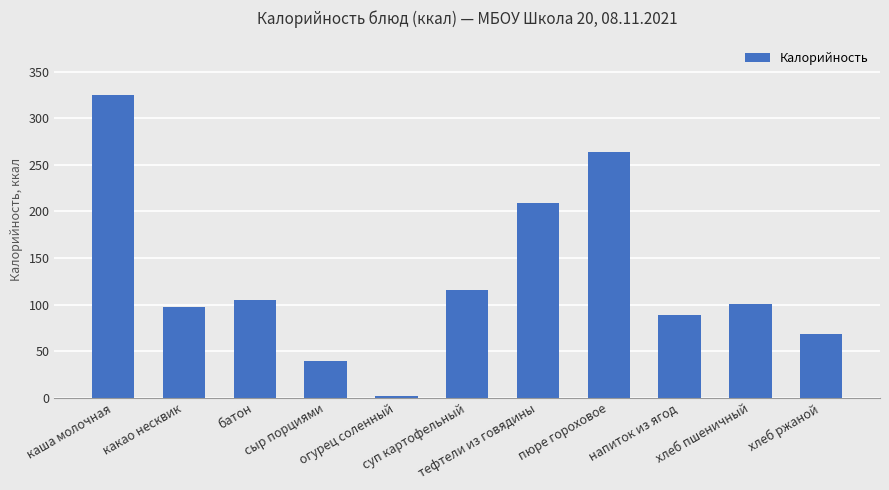

List the labels in order of value, largest first.

каша молочная, пюре гороховое, тефтели из говядины, суп картофельный, батон, хлеб пшеничный, какао несквик, напиток из ягод, хлеб ржаной, сыр порциями, огурец соленный